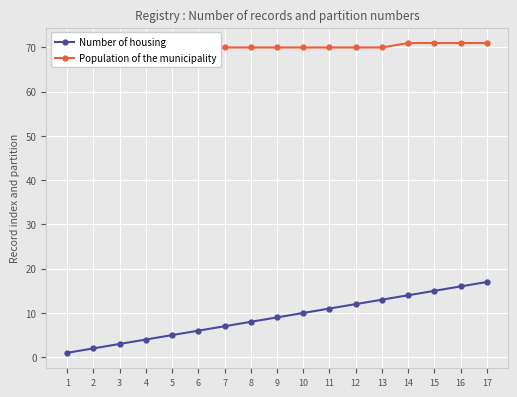

The value of Population of the municipality at 13 is 70. True or false?

True